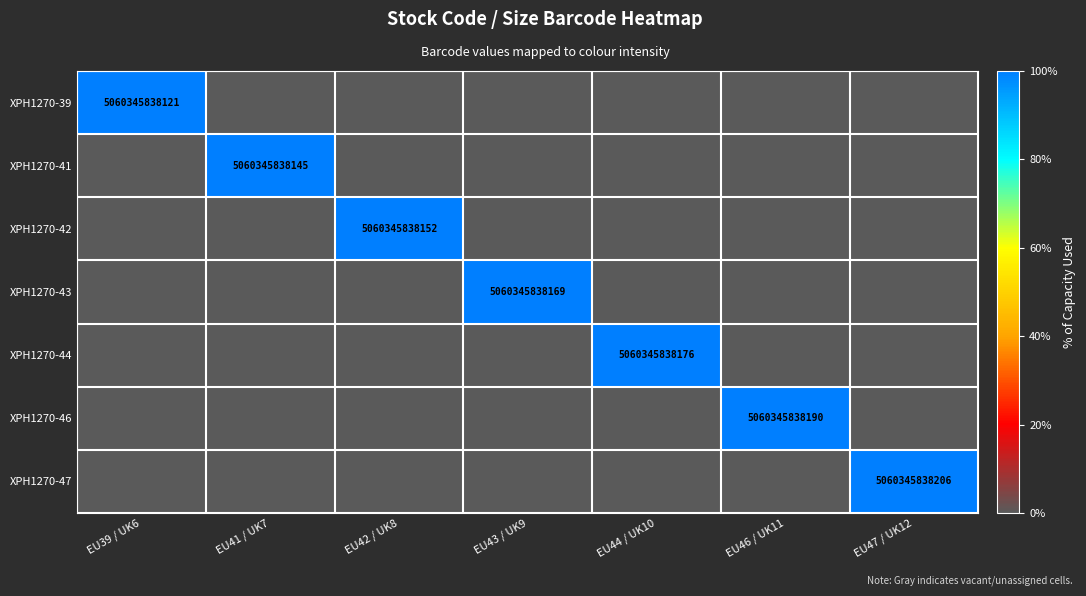

Is it true that XPH1270-47 equals 5060345838206 at EU47 / UK12?

True